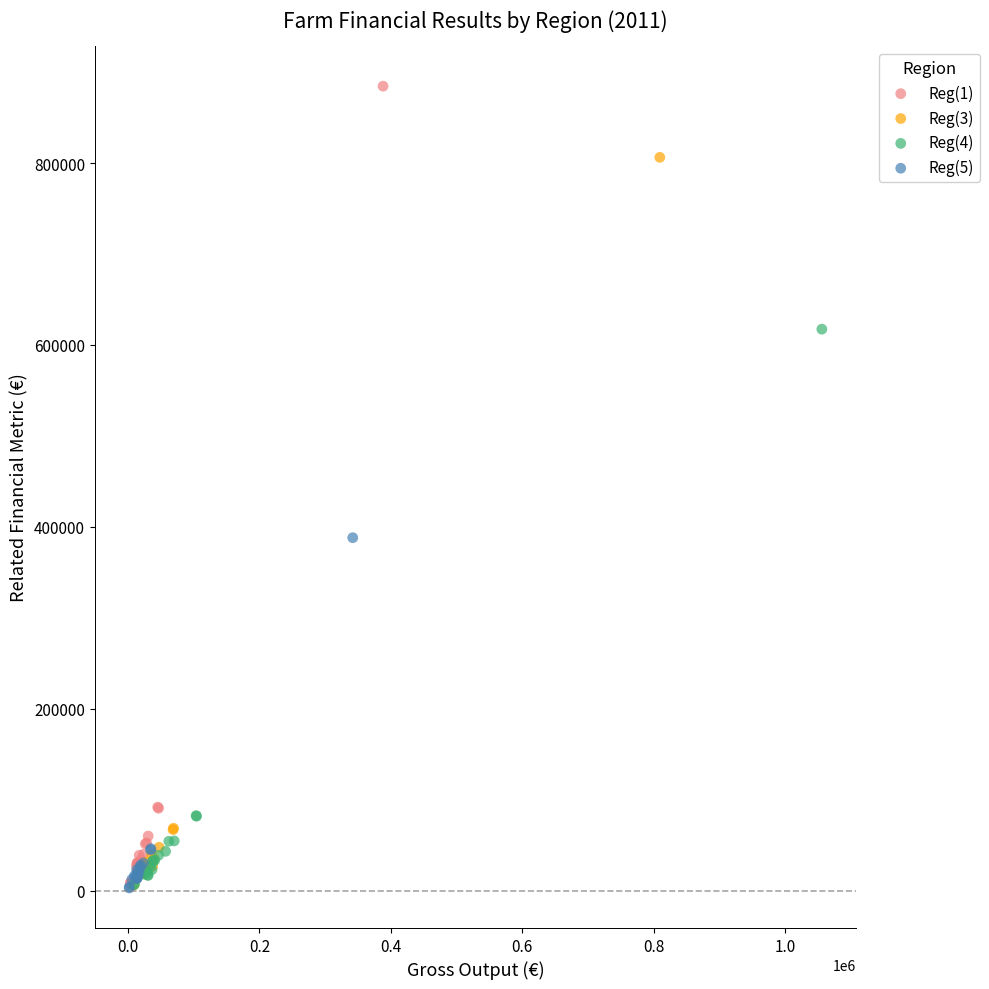

Which series contains the highest Y value?

Reg(1)